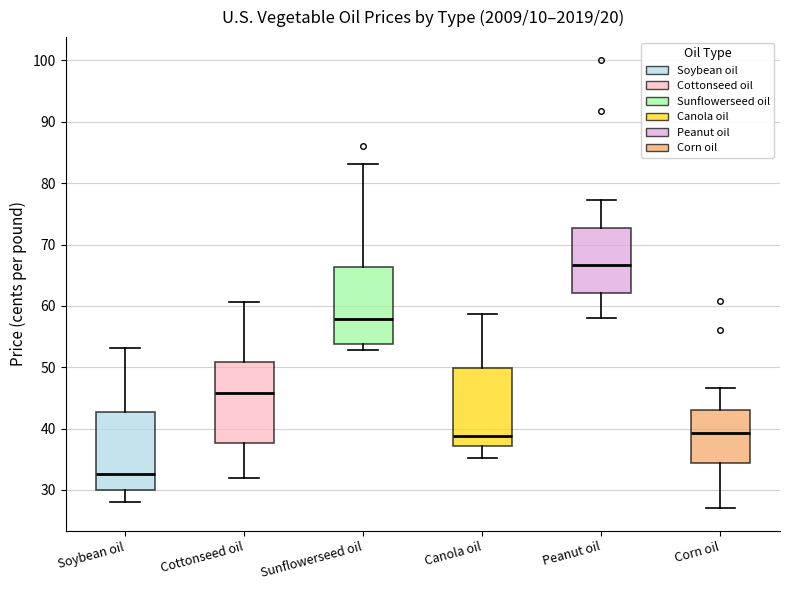

Reading left to right, read every box against the y-axis: the position of its median line, the range the box covers, and the ends of its whiskers. The values are not printed on the chart, so give them approximately, as read against the axis.

Soybean oil: median 33, box 30 to 43, whiskers 28 to 53
Cottonseed oil: median 46, box 38 to 51, whiskers 32 to 61
Sunflowerseed oil: median 58, box 54 to 66, whiskers 53 to 83
Canola oil: median 39, box 37 to 50, whiskers 35 to 59
Peanut oil: median 67, box 62 to 73, whiskers 58 to 77
Corn oil: median 39, box 34 to 43, whiskers 27 to 47